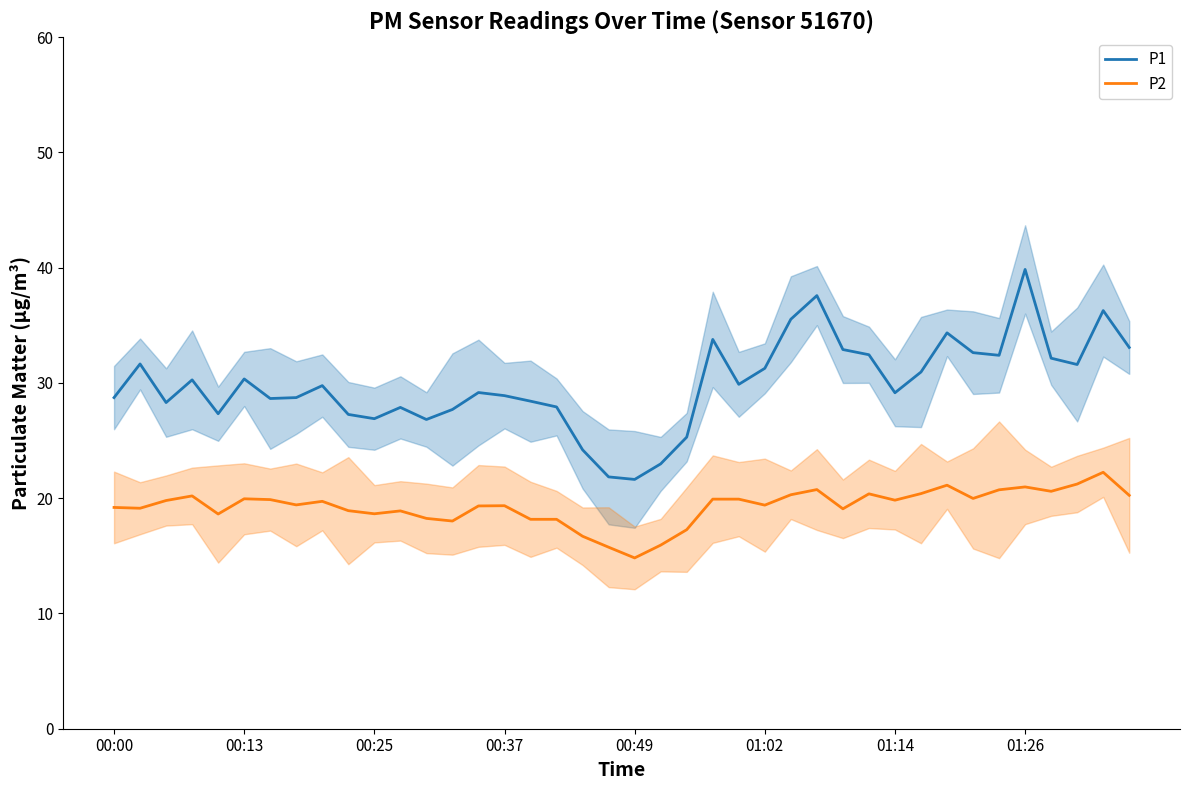

What is the smallest value displayed?

14.8